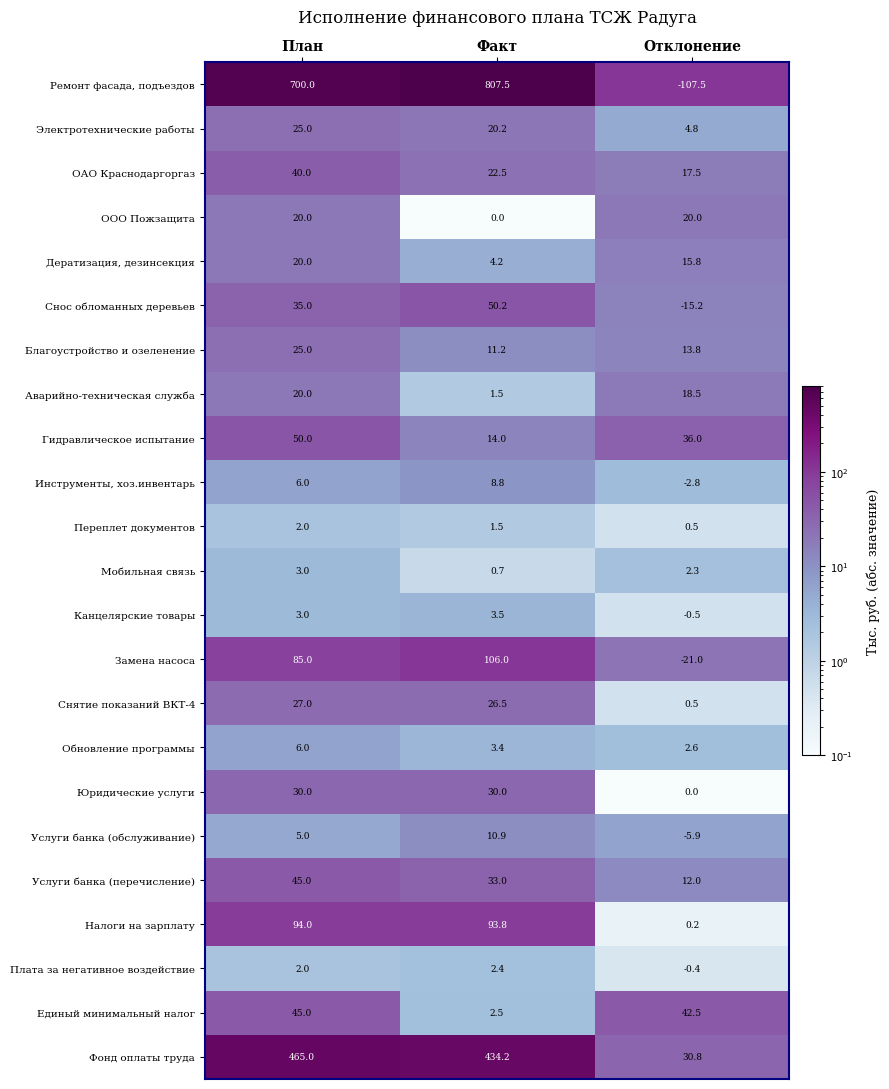

At which label does Электротехнические работы first exceed 20?

План